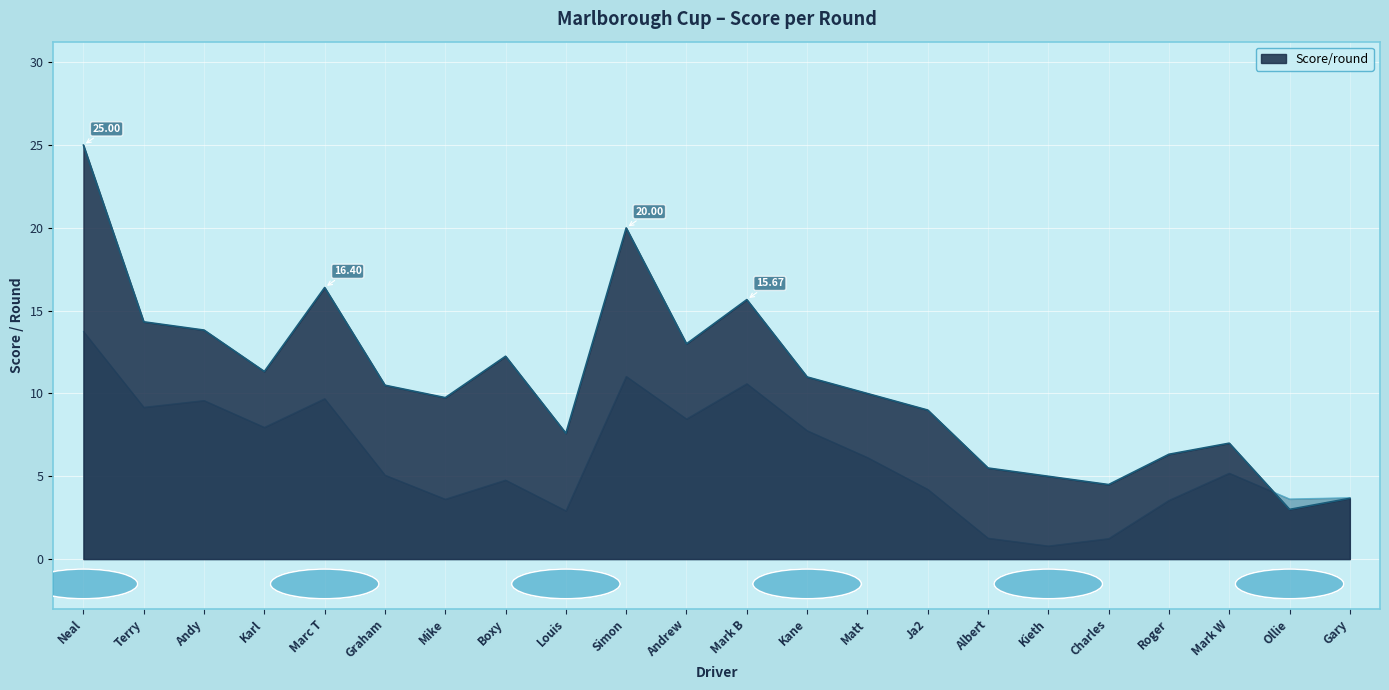

What is the approximate value at Graham?

10.5